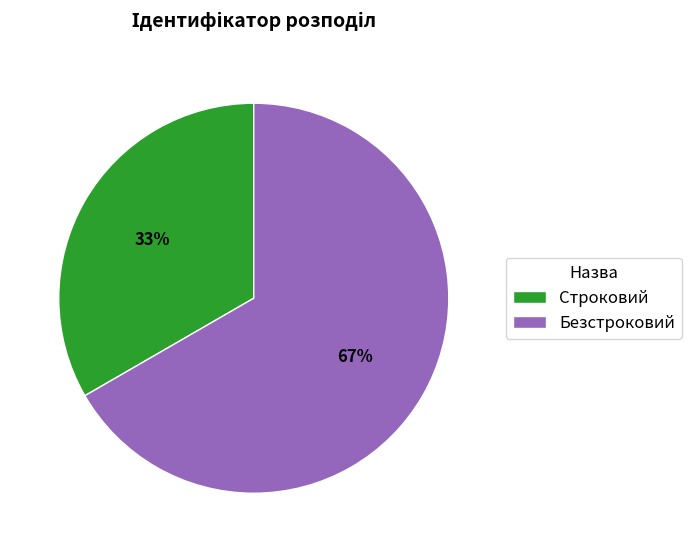

Between Строковий and Безстроковий, which is larger?

Безстроковий